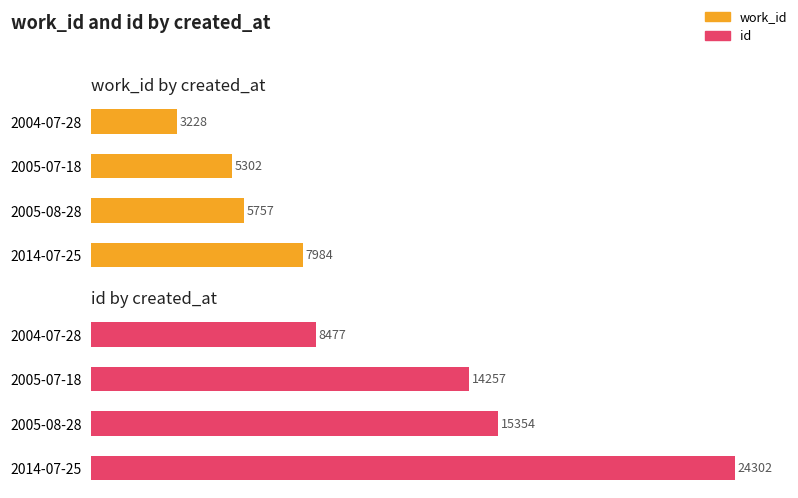

Which series has the largest total across all categories?

id